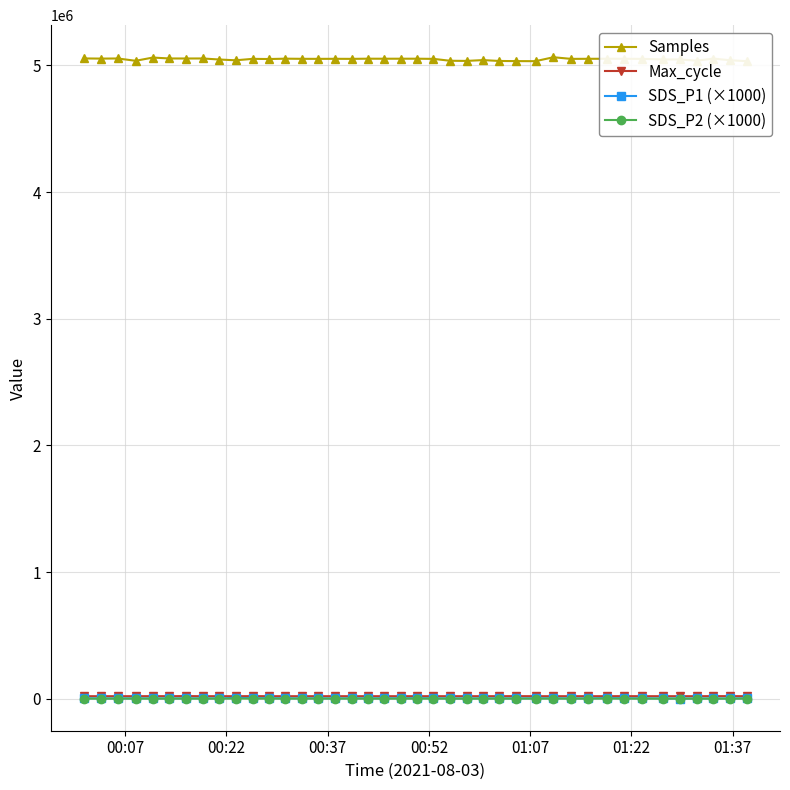

Reading left to right, what are all the values shown in this chart?

Samples: 5054586.0	5053306.0	5054253.0	5035995.0	5061435.0	5054399.0	5054082.0	5054422.0	5046200.0	5039898.0	5051282.0	5049931.0	5052706.0	5051575.0	5051258.0	5051674.0	5051237.0	5052571.0	5052327.0	5052457.0	5052489.0	5051106.0	5036178.0	5035090.0	5041514.0	5034555.0	5033470.0	5032963.0	5064066.0	5051103.0	5051715.0	5052096.0	5051941.0	5051054.0	5046781.0	5046679.0	5036629.0	5053432.0	5040116.0	5032932.0
Max_cycle: 20108.0	20025.0	20025.0	20061.0	20399.0	20040.0	20959.0	20017.0	20048.0	20095.0	20512.0	20099.0	20037.0	20036.0	20025.0	20091.0	20033.0	20055.0	20057.0	20056.0	20017.0	20115.0	20025.0	20057.0	20028.0	20096.0	20541.0	20049.0	20043.0	20067.0	20067.0	20100.0	20448.0	20024.0	20127.0	20021.0	20052.0	20489.0	20541.0	20045.0
SDS_P1 (×1000): 3550.0	2700.0	2450.0	2830.0	2700.0	2350.0	2830.0	2880.0	2450.0	6970.0	4450.0	4470.0	3150.0	2970.0	3550.0	2100.0	3530.0	3030.0	3500.0	3550.0	4180.0	3400.0	2720.0	2170.0	2780.0	2750.0	2600.0	3400.0	3380.0	2720.0	2450.0	5350.0	3630.0	2970.0	2380.0	1650.0	2080.0	2000.0	2030.0	3750.0
SDS_P2 (×1000): 1020.0	900.0	1000.0	1100.0	1000.0	1000.0	1100.0	1020.0	1000.0	1230.0	1170.0	1100.0	900.0	1300.0	1020.0	1100.0	1200.0	900.0	820.0	1130.0	1000.0	1100.0	980.0	750.0	1000.0	1050.0	1080.0	1000.0	1300.0	880.0	1130.0	1250.0	1100.0	1000.0	880.0	1020.0	700.0	880.0	900.0	1100.0